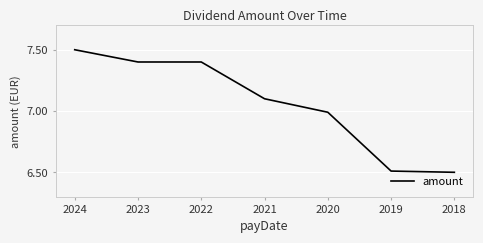

Which has a higher value, 2024 or 2022?

2024